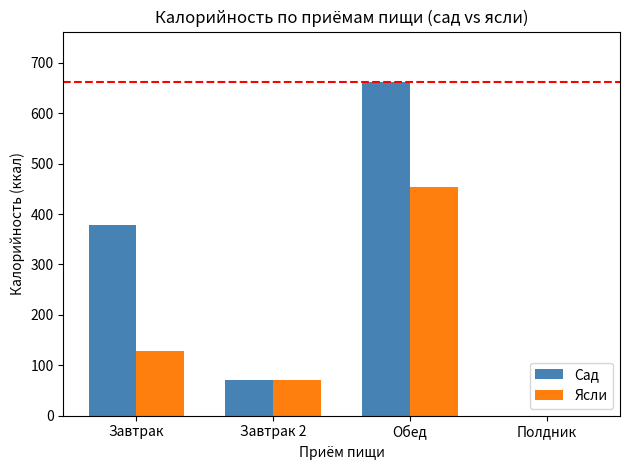

Which category has the highest value in the Сад series?

Обед